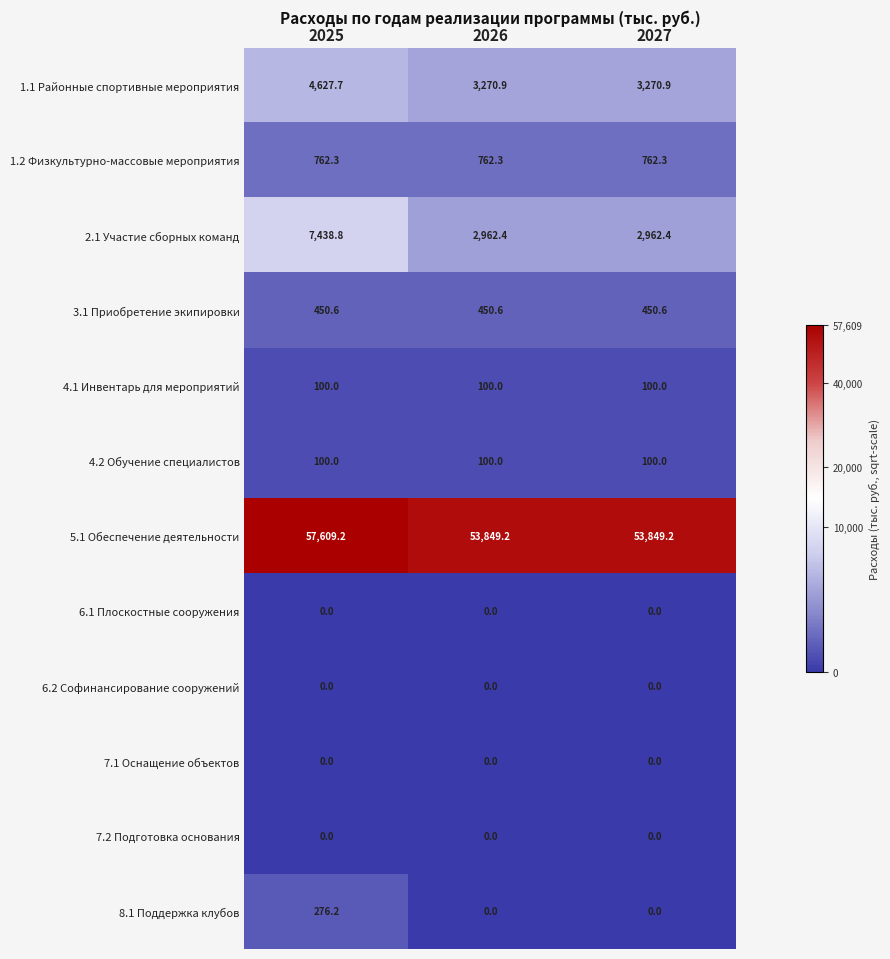

What is the maximum value shown in the chart?

57609.2